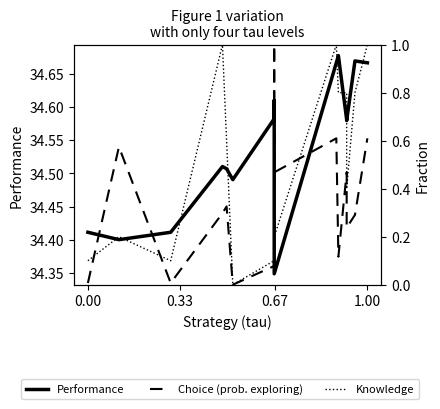

What is the average value of the Knowledge series?

0.5